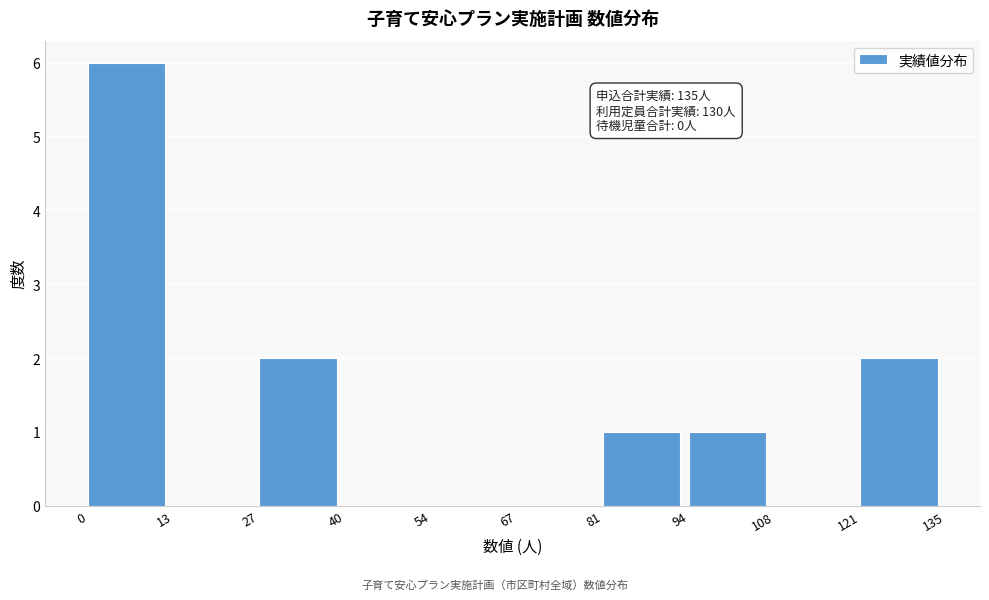

Which range on the x-axis has the tallest bar?

0 to 13